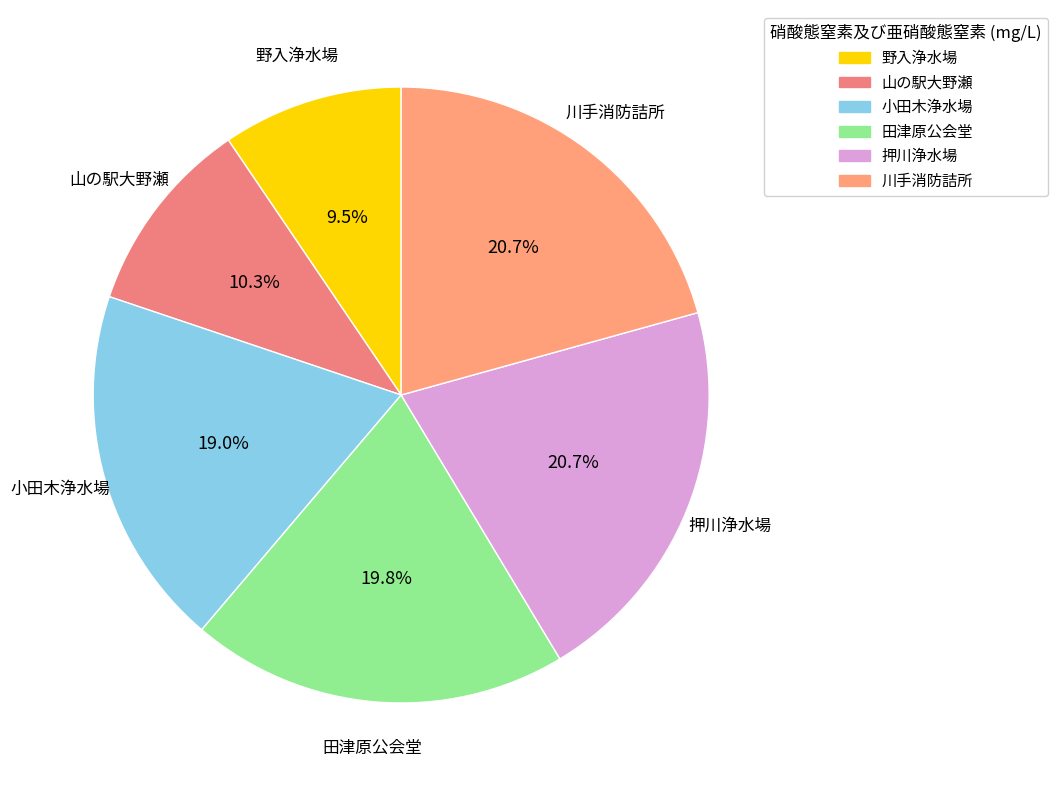

Which slice is the smallest?

野入浄水場